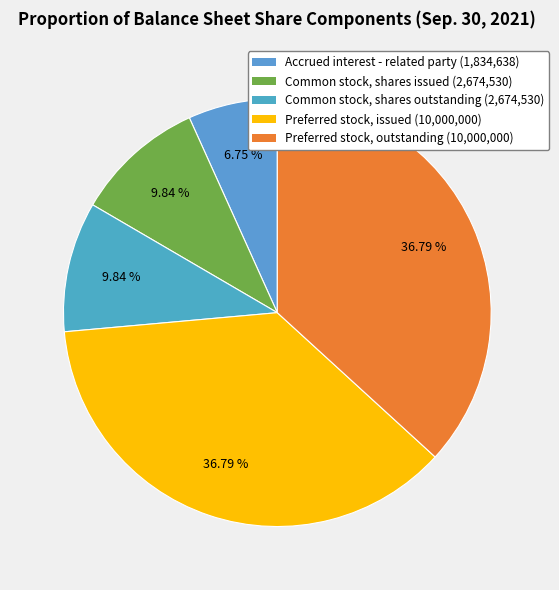

Which slice is the smallest?

Accrued interest - related party